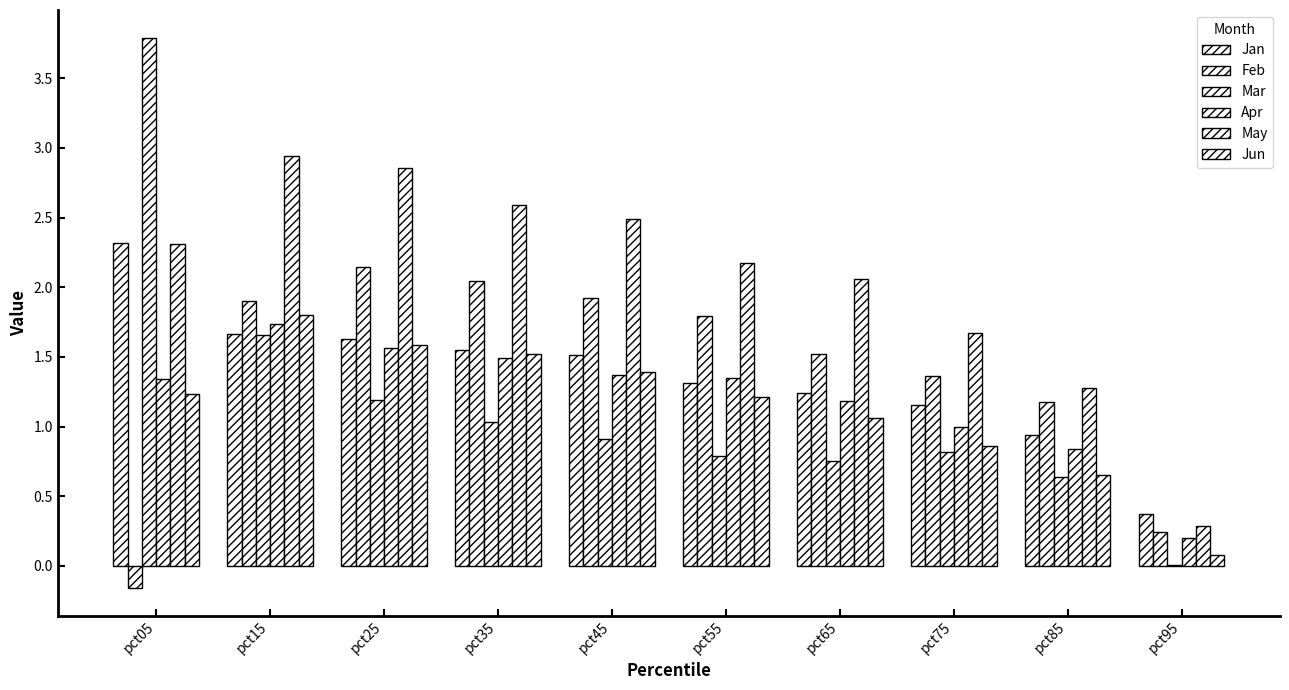

Count the number of categories in the chart.

10